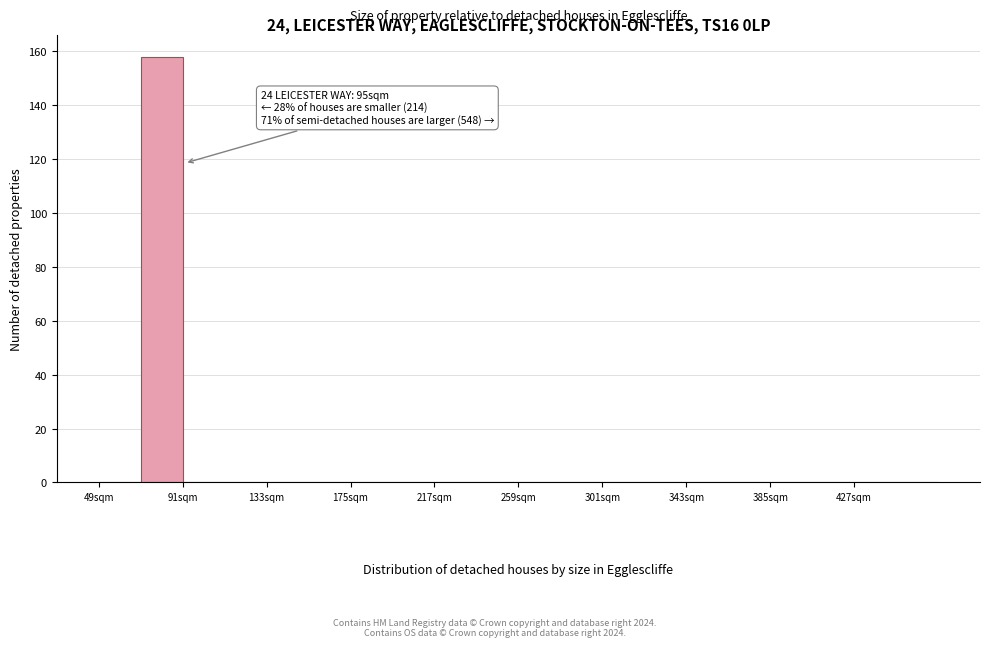

Which range on the x-axis has the tallest bar?

70 to 91